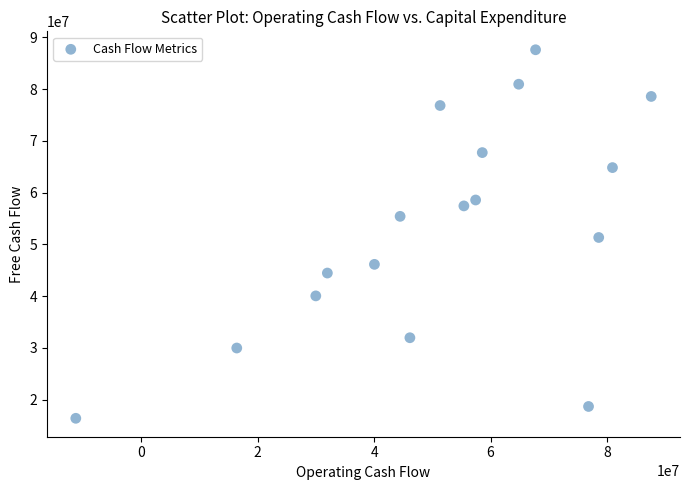

What is the range of Y values (max minus min)?

71206000